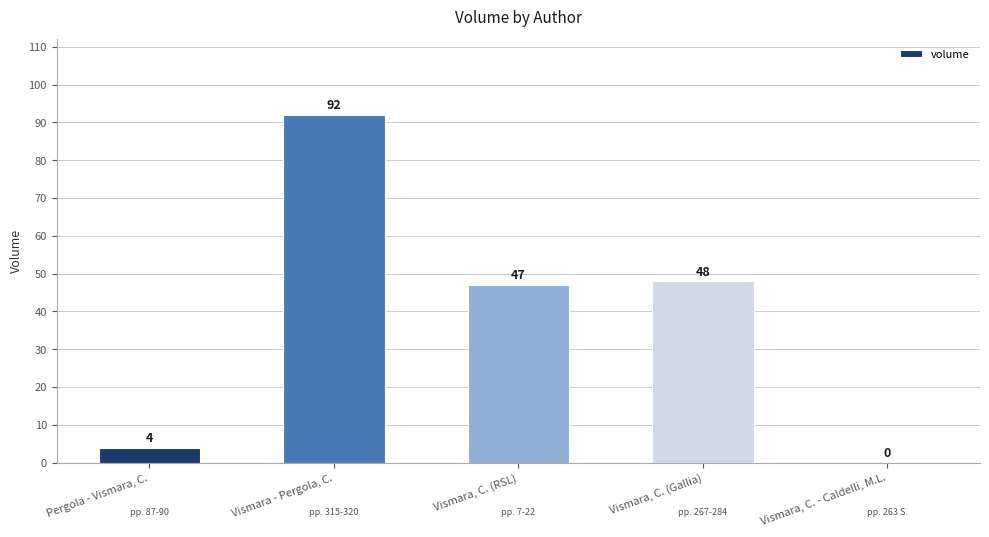

At which category does the chart reach its peak across all series?

Vismara - Pergola, C.